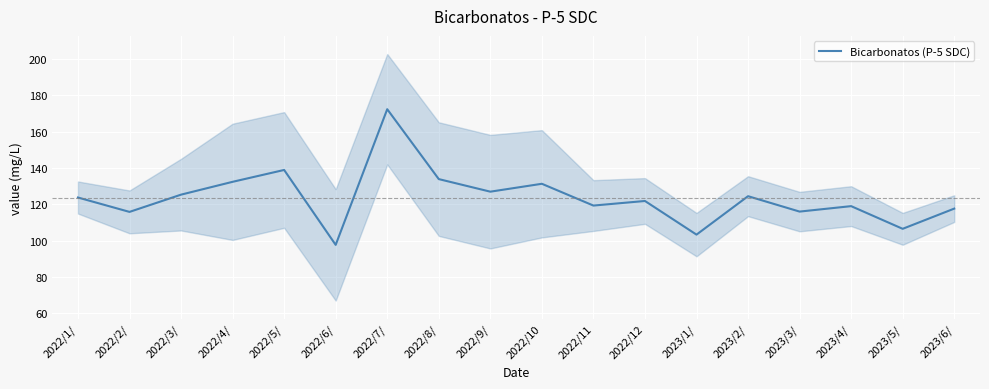

What is the label of the 2nd point from the right?

2023/5/